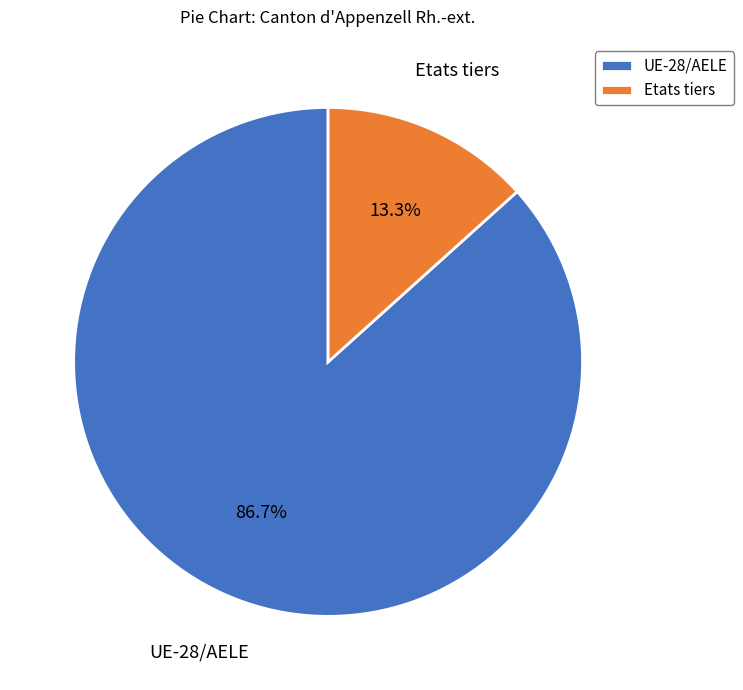

How many slices are in this pie chart?

2